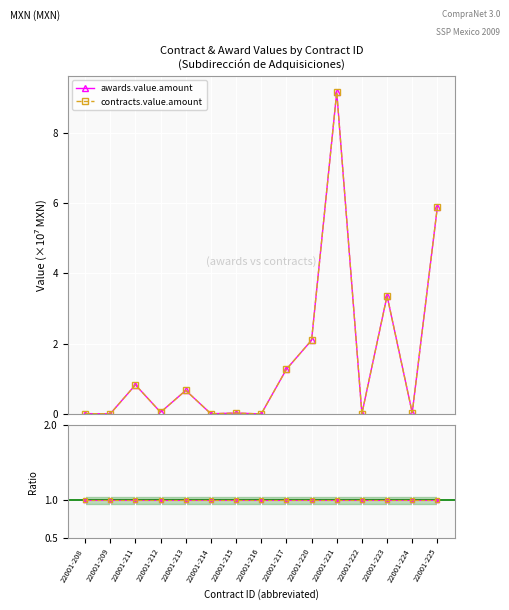

Reading left to right, transcribe all the data shown in this chart.

awards.value.amount: 0.0	0.0	0.8	0.0	0.7	0.0	0.0	0.0	1.3	2.1	9.2	0.0	3.4	0.0	5.9
contracts.value.amount: 0.0	0.0	0.8	0.0	0.7	0.0	0.0	0.0	1.3	2.1	9.2	0.0	3.4	0.0	5.9
Ratio to contracts.value.amount: 1.0	1.0	1.0	1.0	1.0	1.0	1.0	1.0	1.0	1.0	1.0	1.0	1.0	1.0	1.0